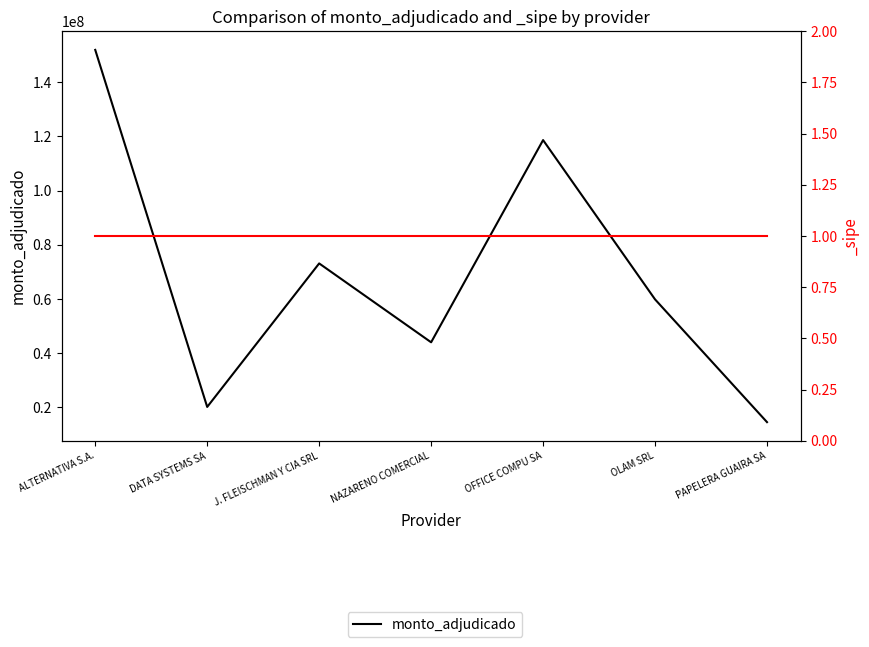

List the labels in order of value, smallest first.

PAPELERA GUAIRA SA, DATA SYSTEMS SA, NAZARENO COMERCIAL, OLAM SRL, J. FLEISCHMAN Y CIA SRL, OFFICE COMPU SA, ALTERNATIVA S.A.